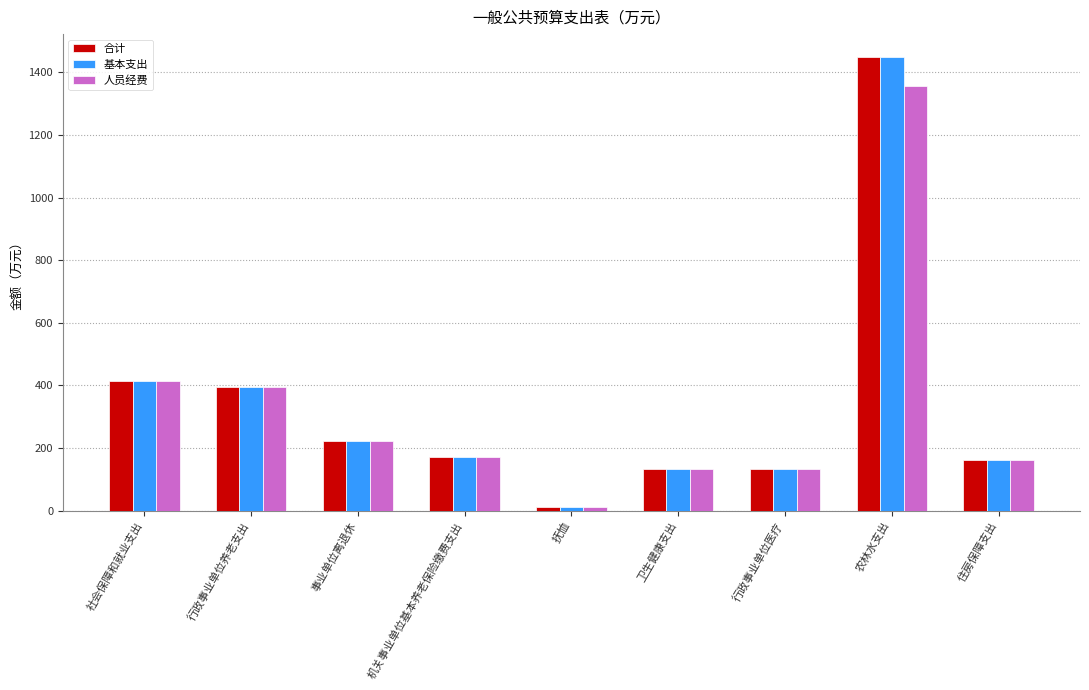

What is the difference between the 基本支出 values at 社会保障和就业支出 and 行政事业单位养老支出?

21.6